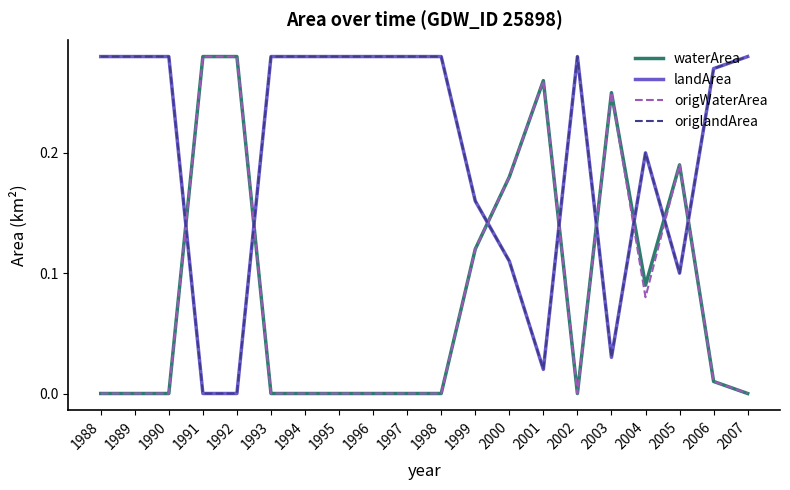

Between 1994 and 2003, which is larger?

2003